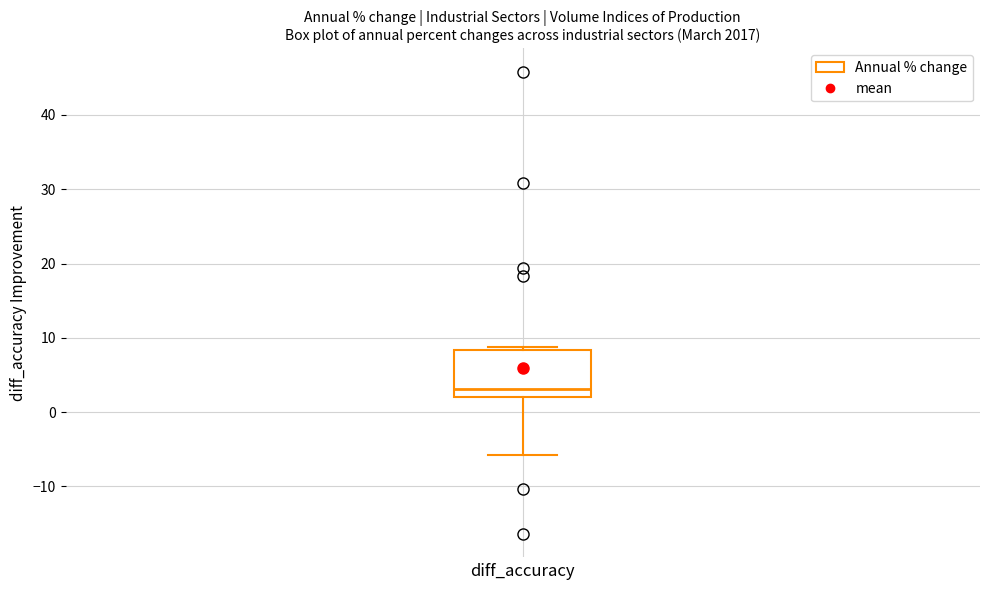

Where does the median line of the box sit on the y-axis? The values are not printed on the chart, so give them approximately, as read against the axis.

3